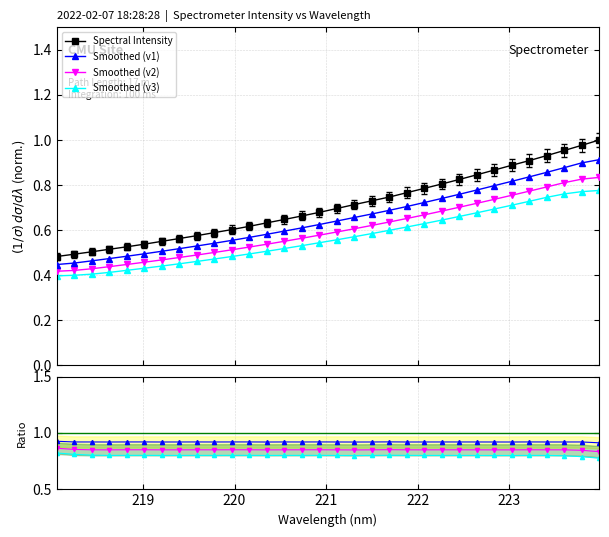

True or false: Smoothed (v3) and Smoothed (v1) cross at least once.

False